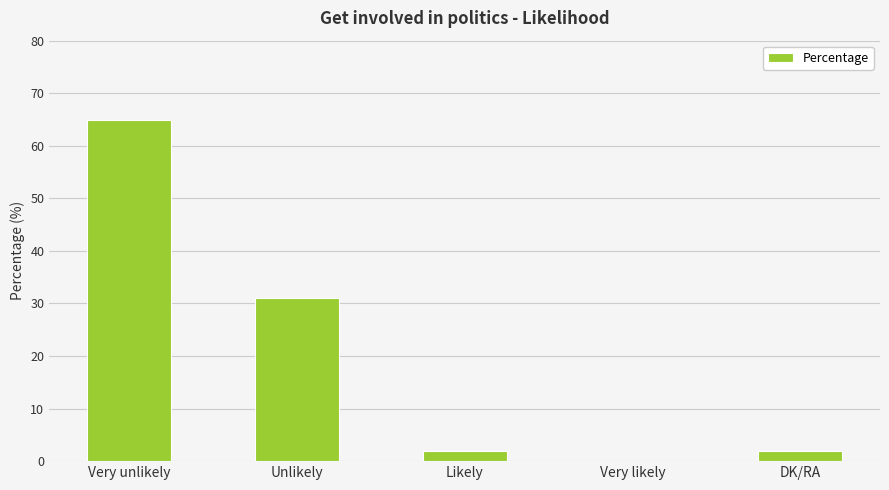

How many values are above zero?

4